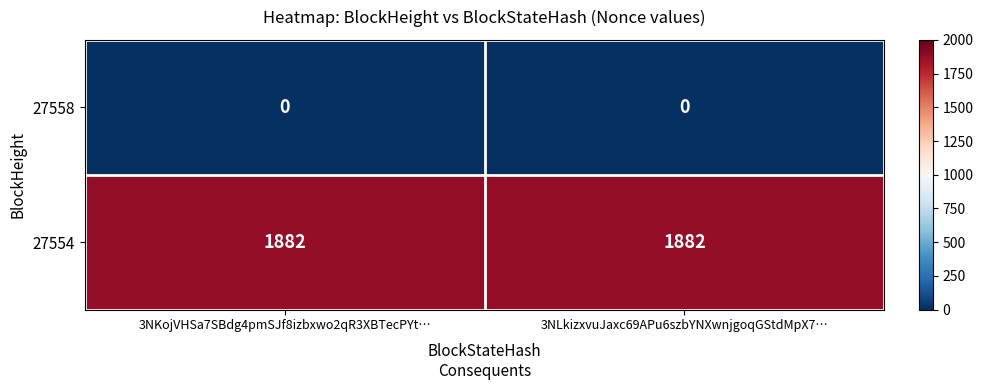

What is the maximum value shown in the chart?

1882